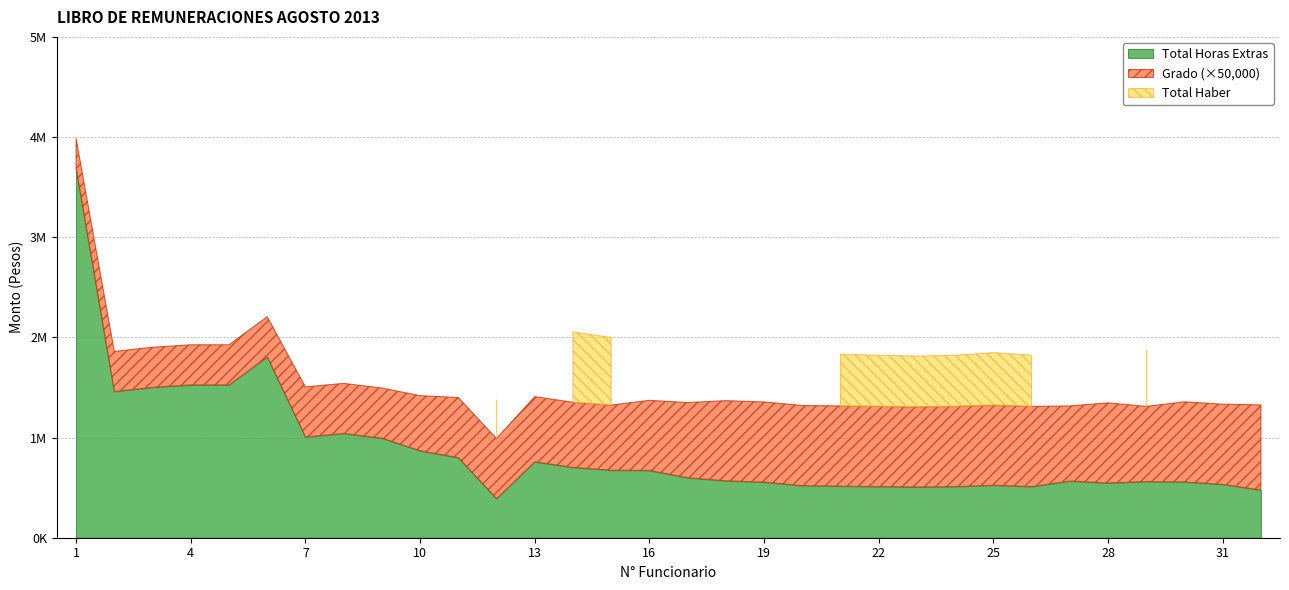

True or false: Total Horas Extras has more than 2 points higher than both neighbors.

True